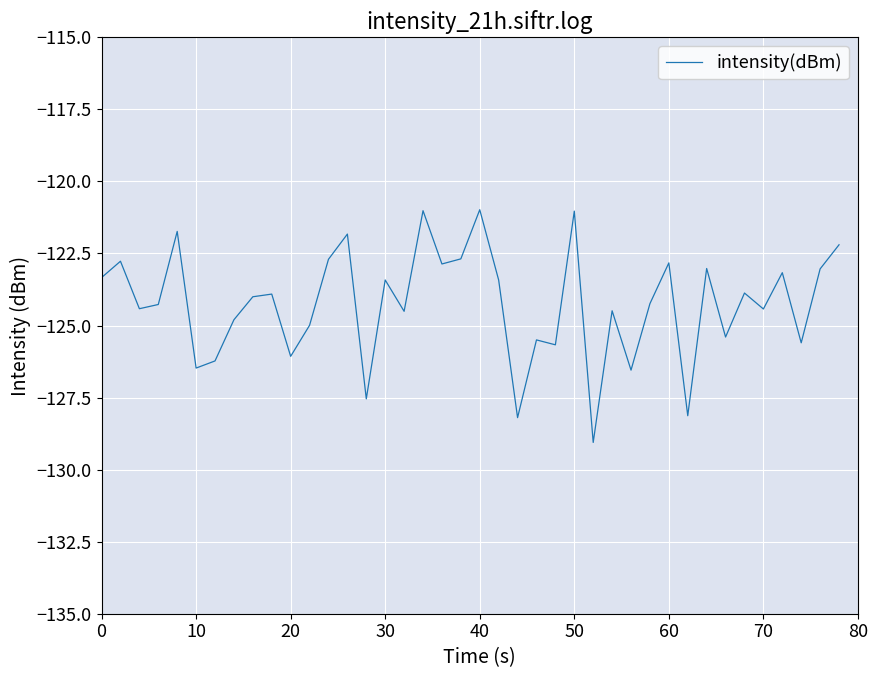

What is the maximum value shown in the chart?

-121.0